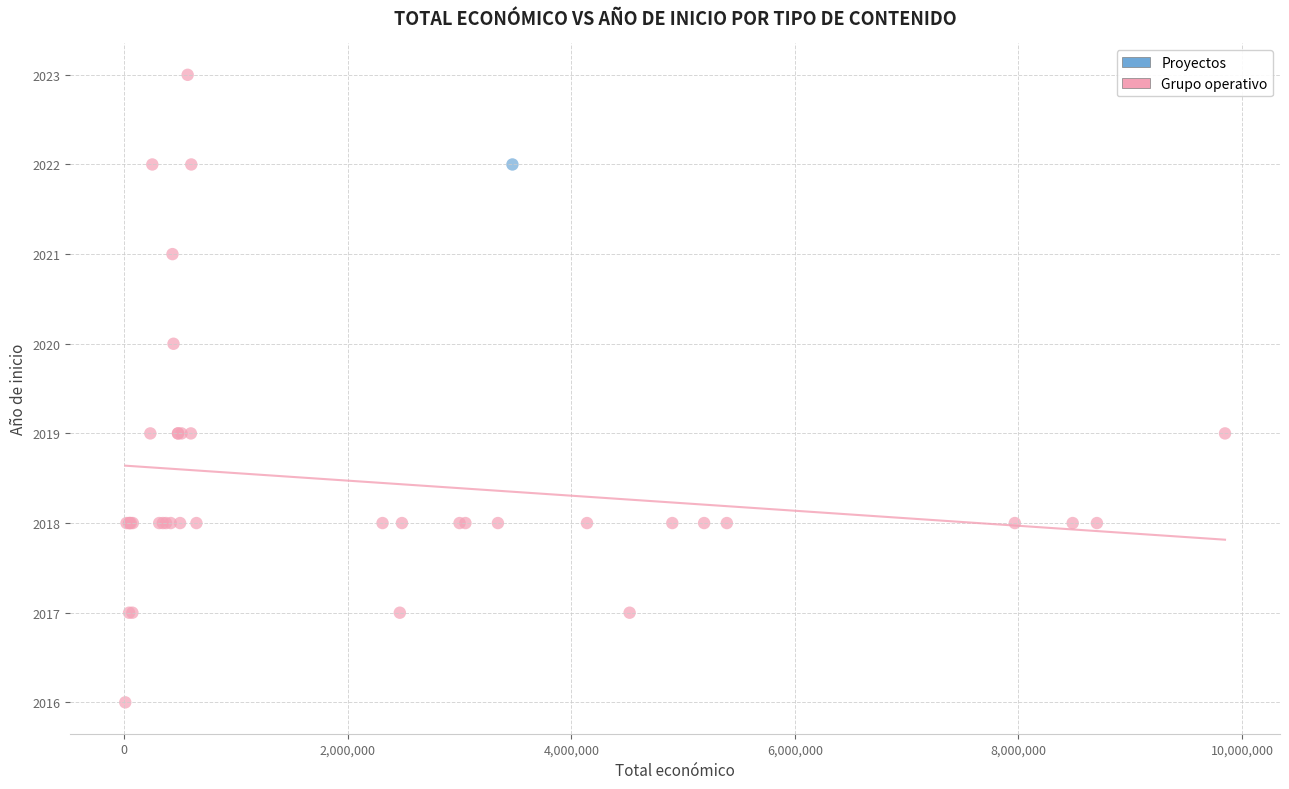

What are all the series names shown in the legend?

Proyectos, Grupo operativo